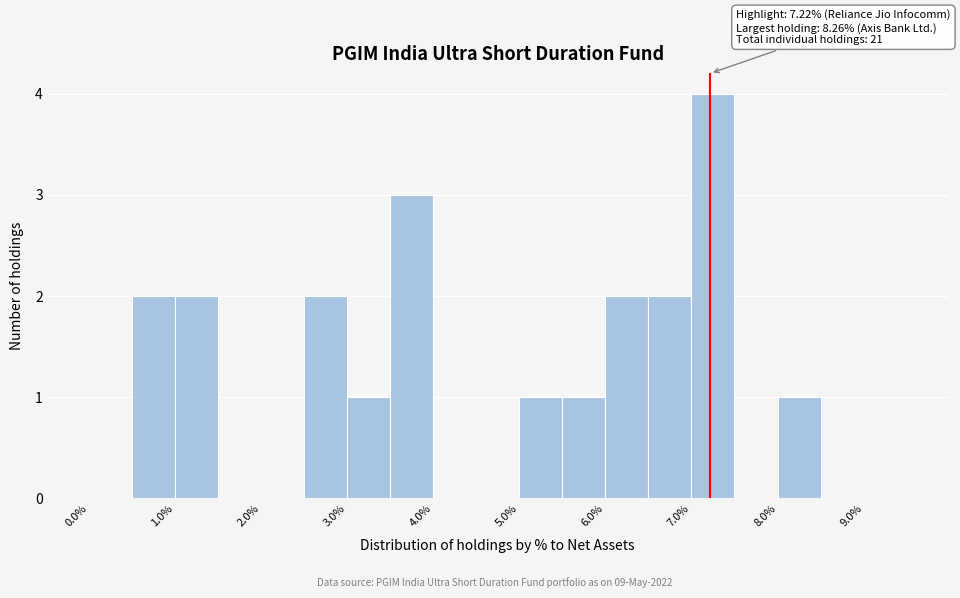

Which range on the x-axis has the tallest bar?

7.0 to 7.5